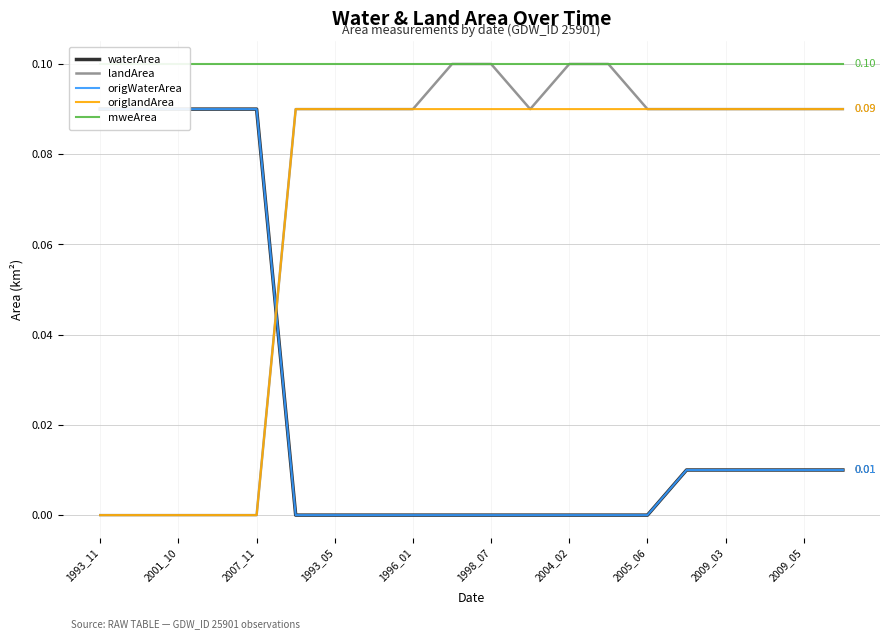

What is the average value of the mweArea series?

0.1